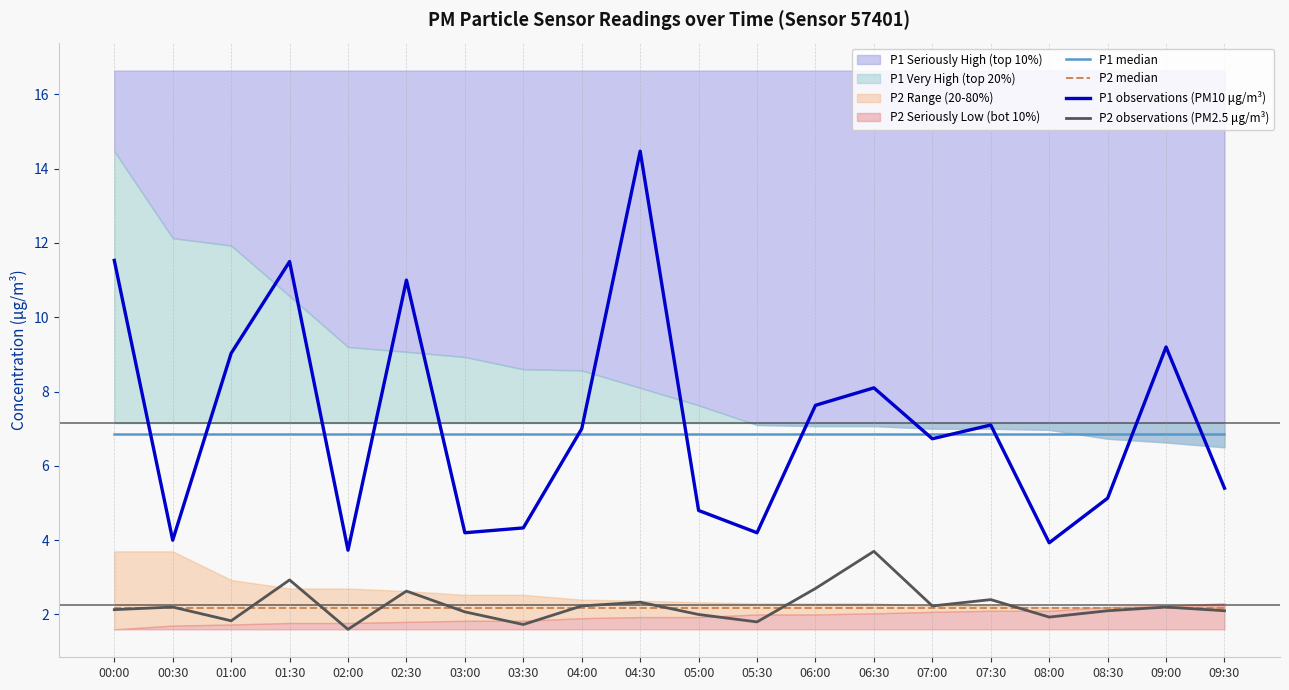

What is the highest value of the P2 observations (PM2.5 μg/m³) series?

3.7